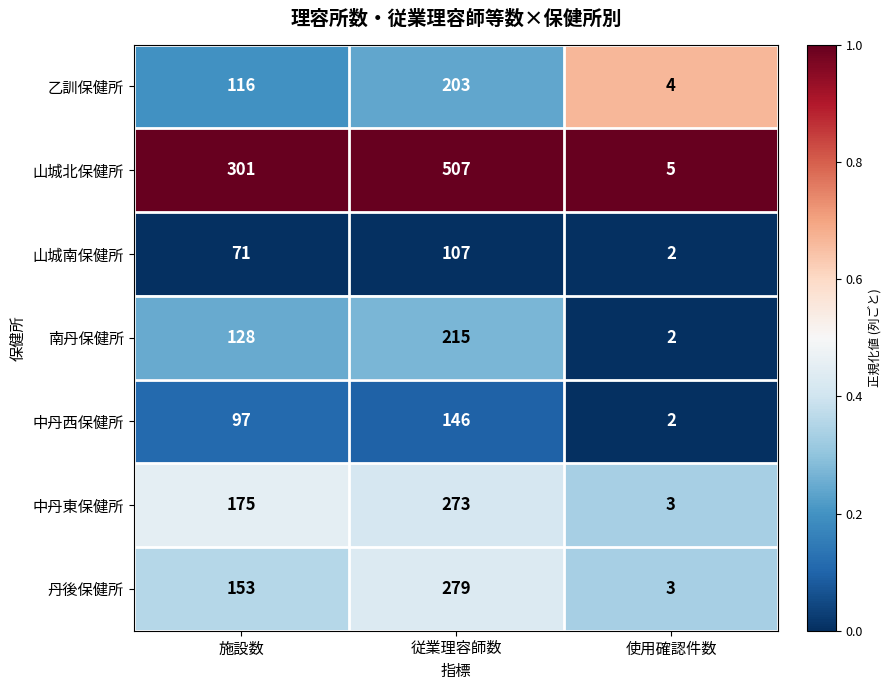

At which label does 山城南保健所 reach its minimum?

使用確認件数